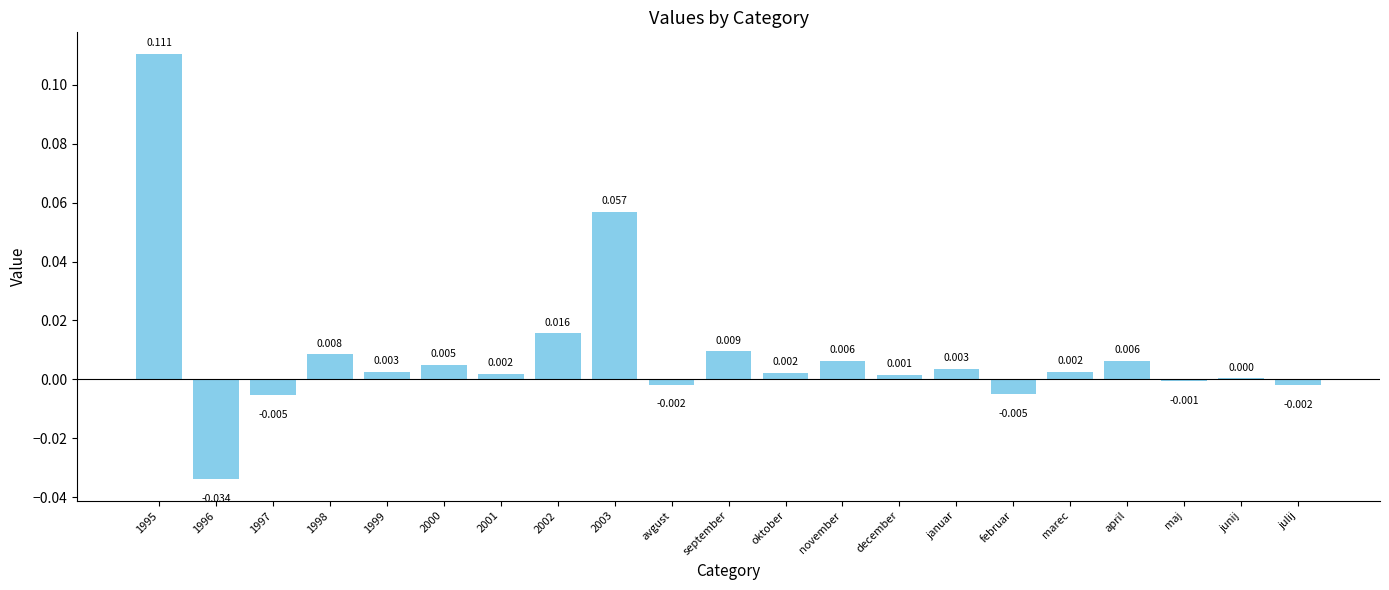

At which label is the value closest to 0?

junij